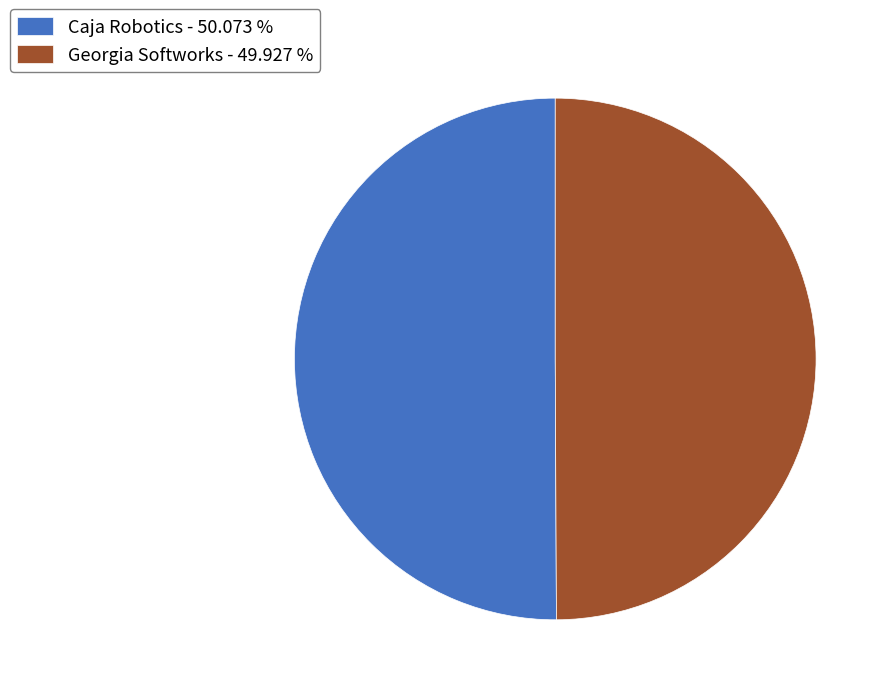

Approximately how many times larger is the value at Caja Robotics - 50.073 % compared to Georgia Softworks - 49.927 %?

1.0